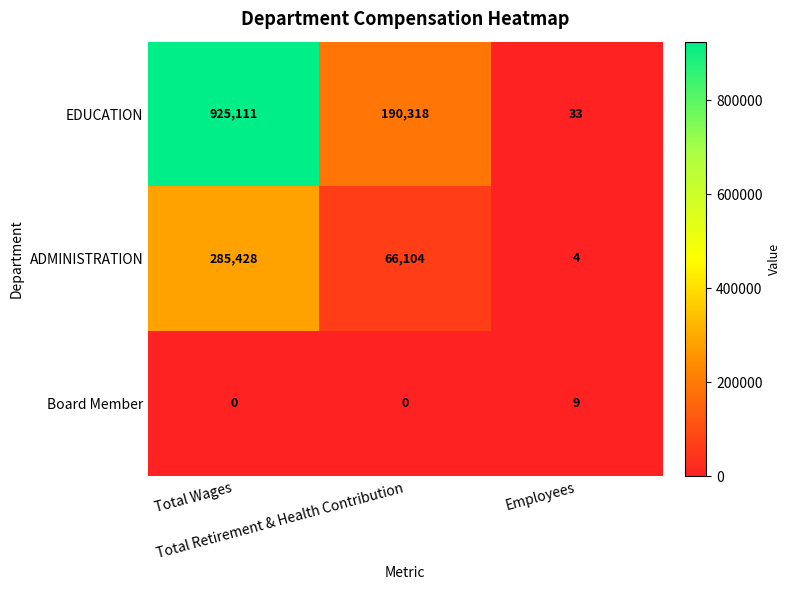

Count the EDUCATION values in the range 33 to 925111.

3